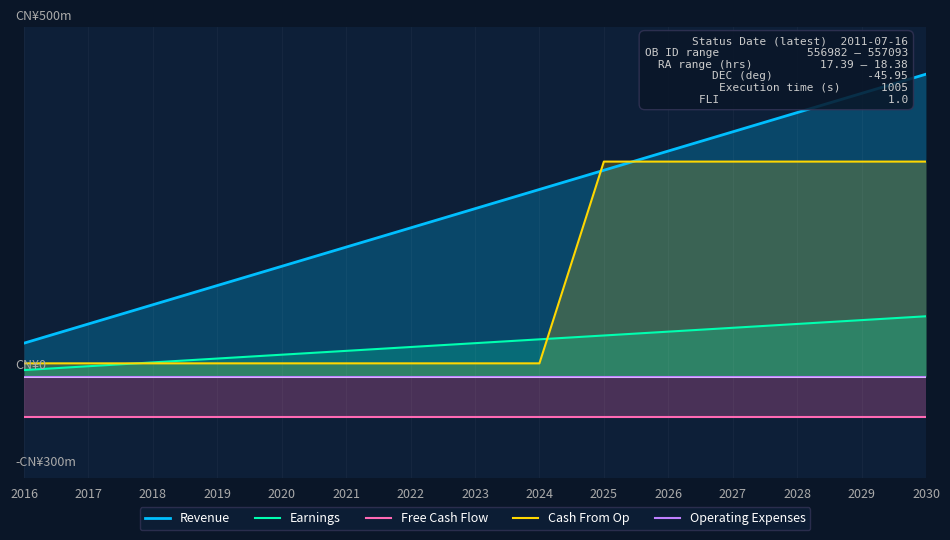

What is the smallest value displayed?

-60.0